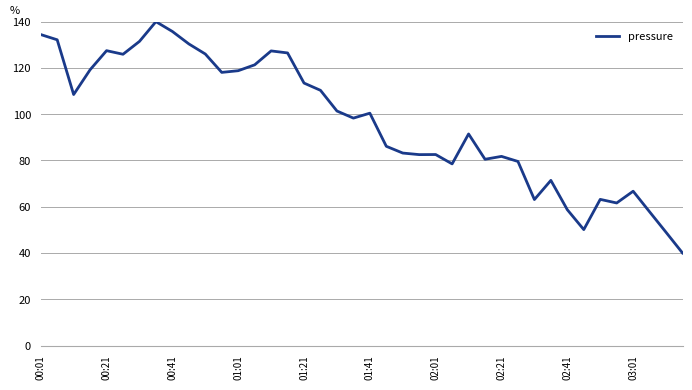

What is the minimum value shown in the chart?

40.0